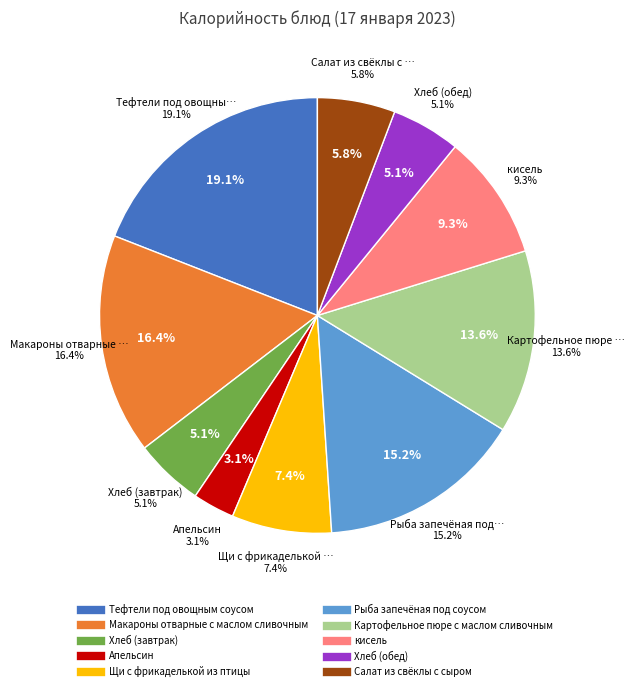

Which slice is the largest?

Тефтели под овощным соусом